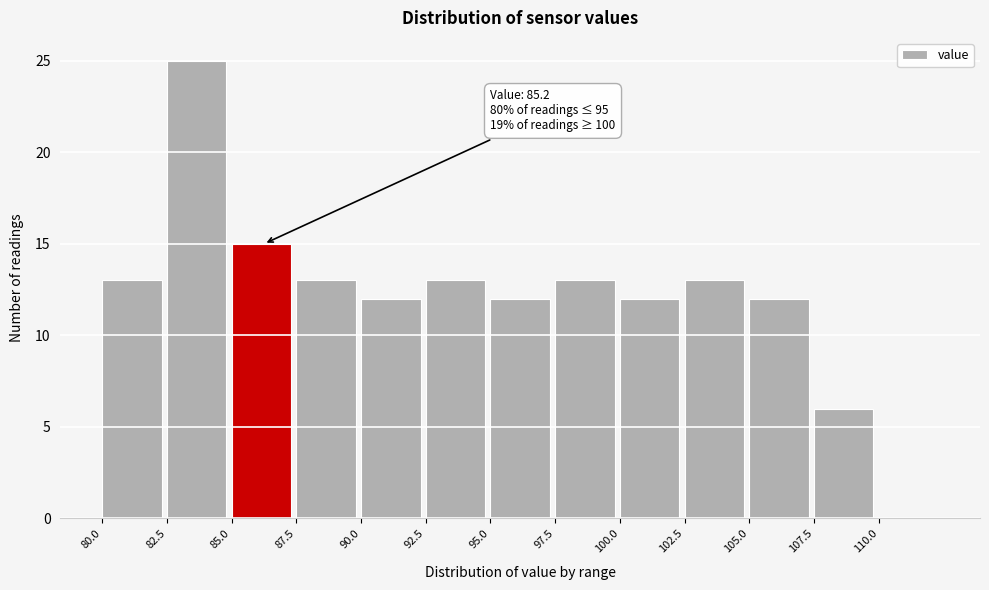

Which range on the x-axis has the tallest bar?

82.5 to 85.0